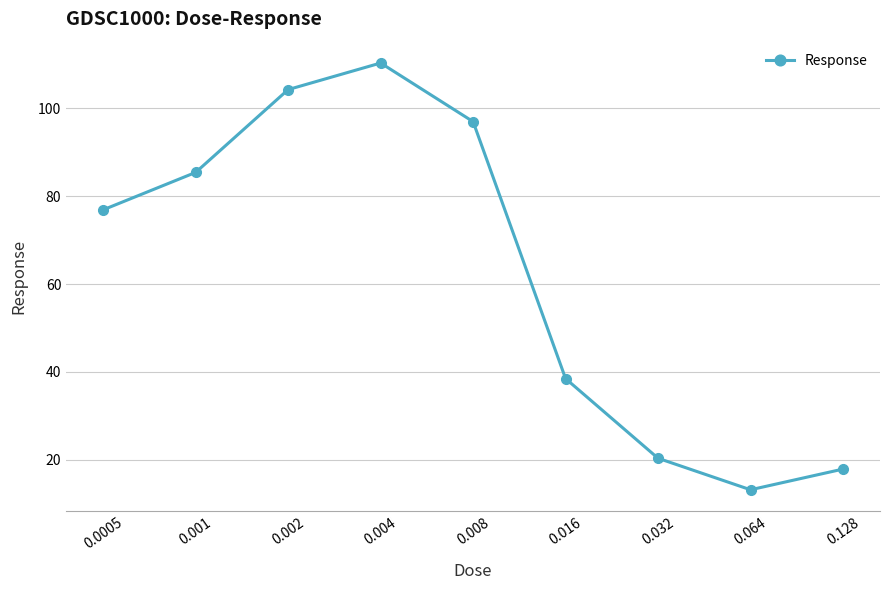

What is the value of the 9th point from the left?

17.9